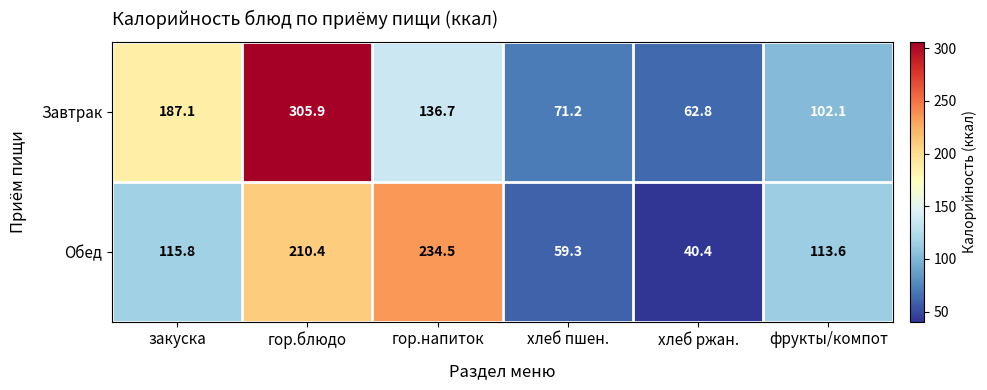

What is the average value of the Обед series?

129.0